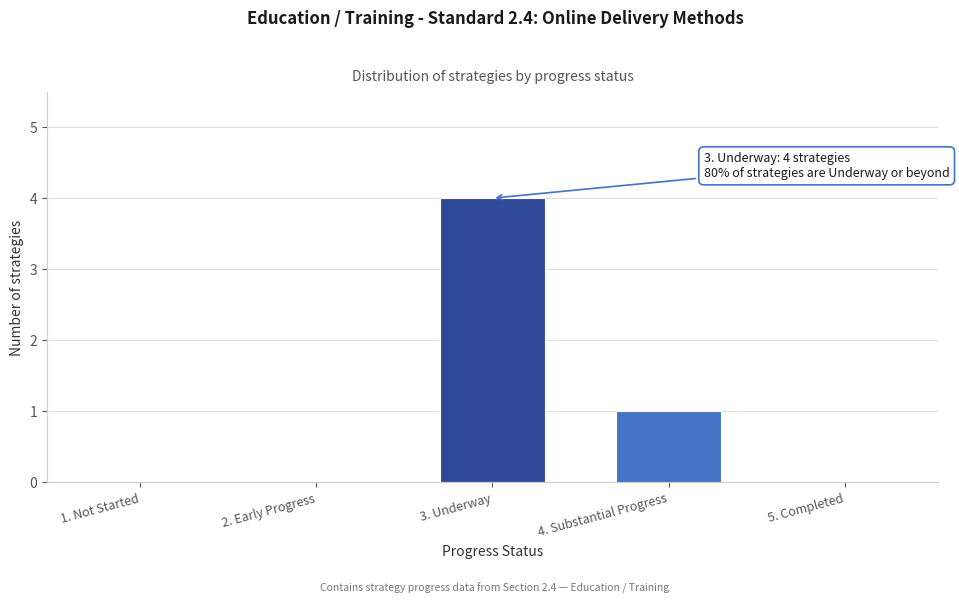

Reading right to left, extract all data points from this chart.

5. Completed=0	4. Substantial Progress=1	3. Underway=4	2. Early Progress=0	1. Not Started=0